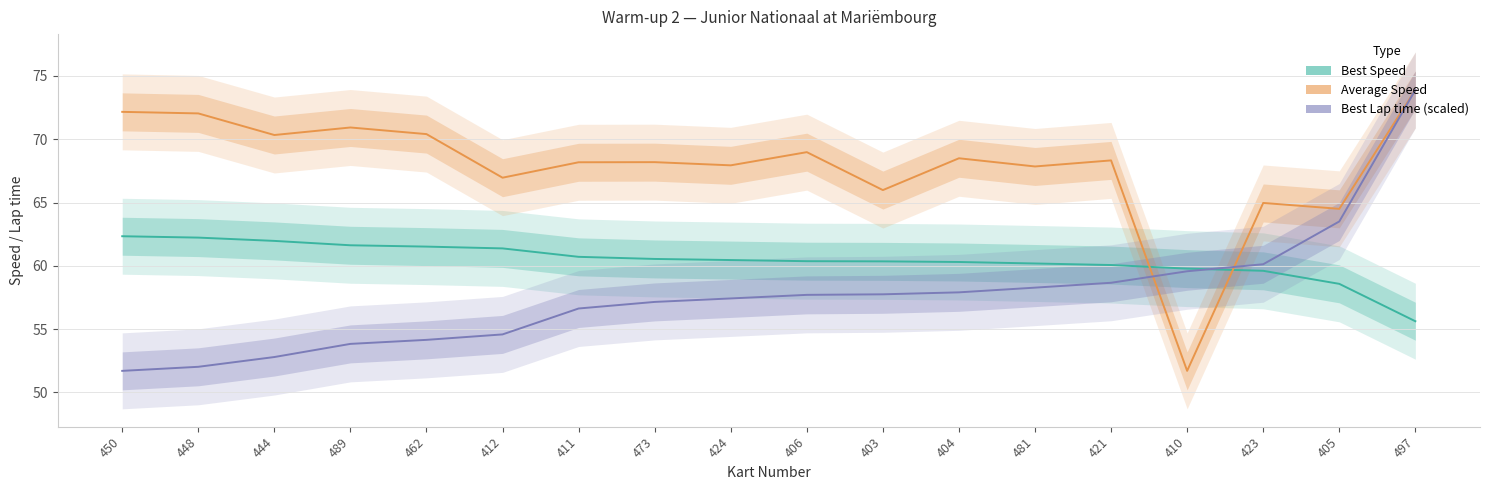

Which series has the largest total across all categories?

Average Speed